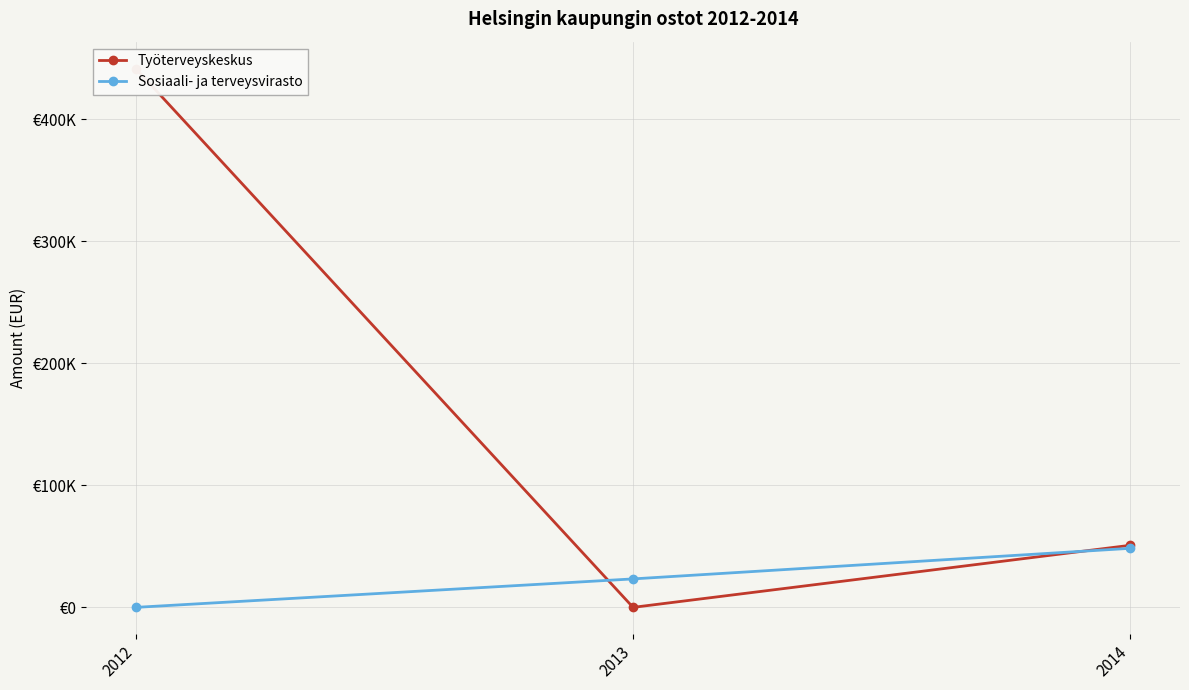

At which category does the chart reach its peak across all series?

2012